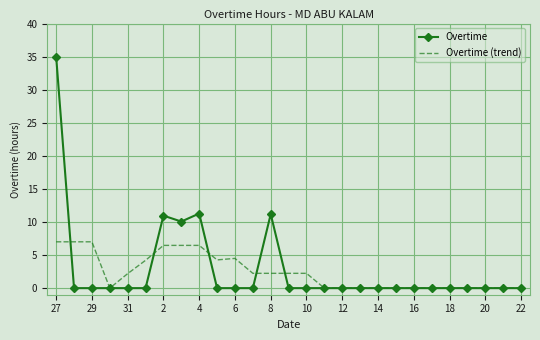

Which series has the widest spread of values?

Overtime